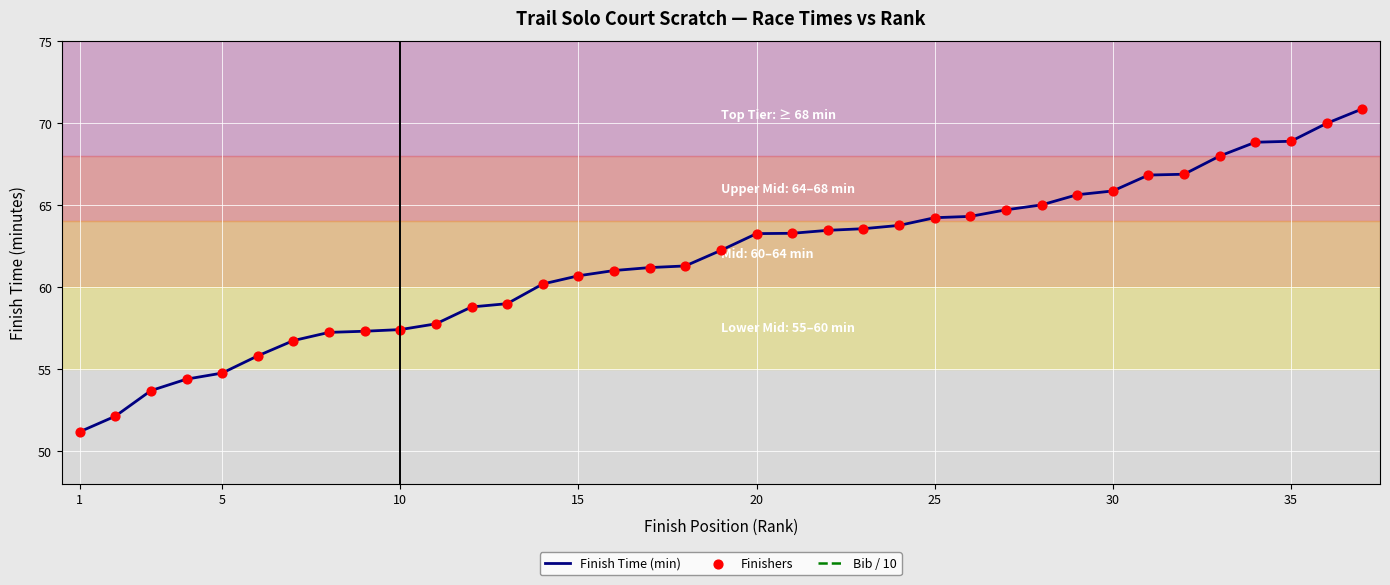

What is the total value across all series at 20?

123.1